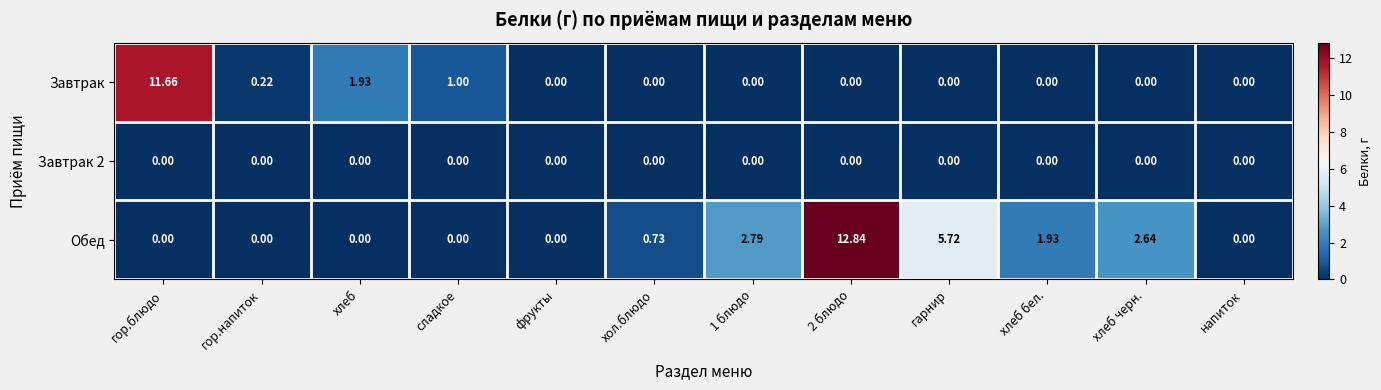

How many categories are shown in the chart?

12